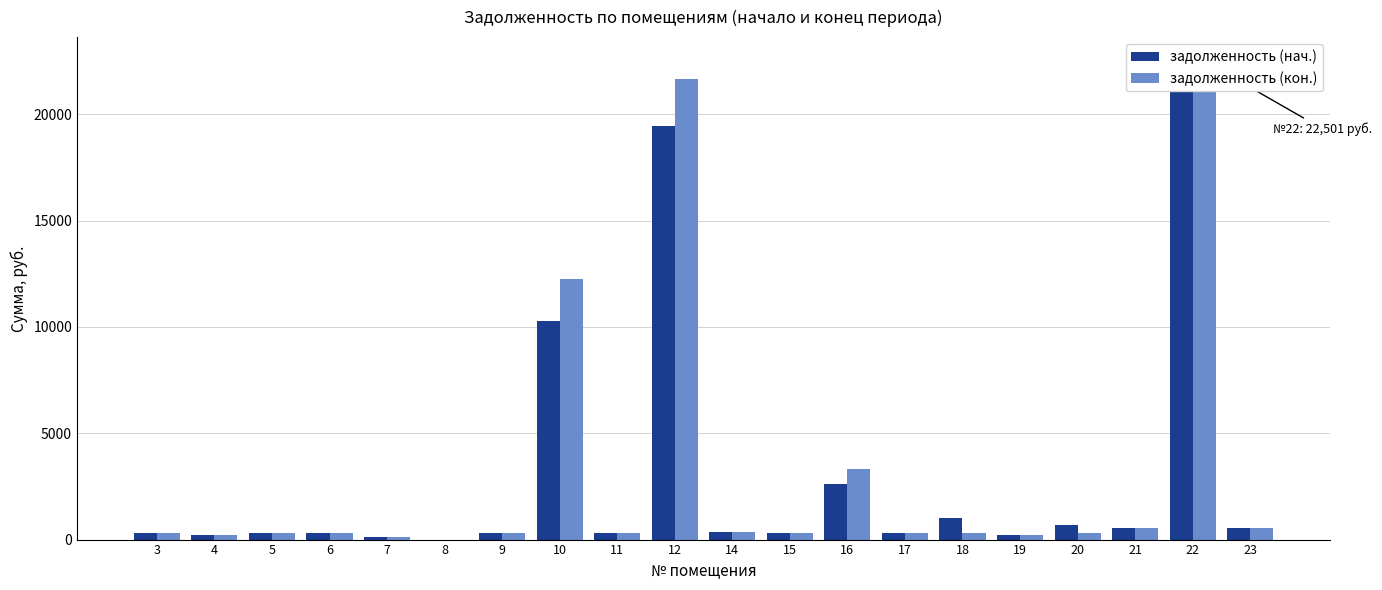

List the series in order of their peak value, lowest first.

задолженность (нач.), задолженность (кон.)